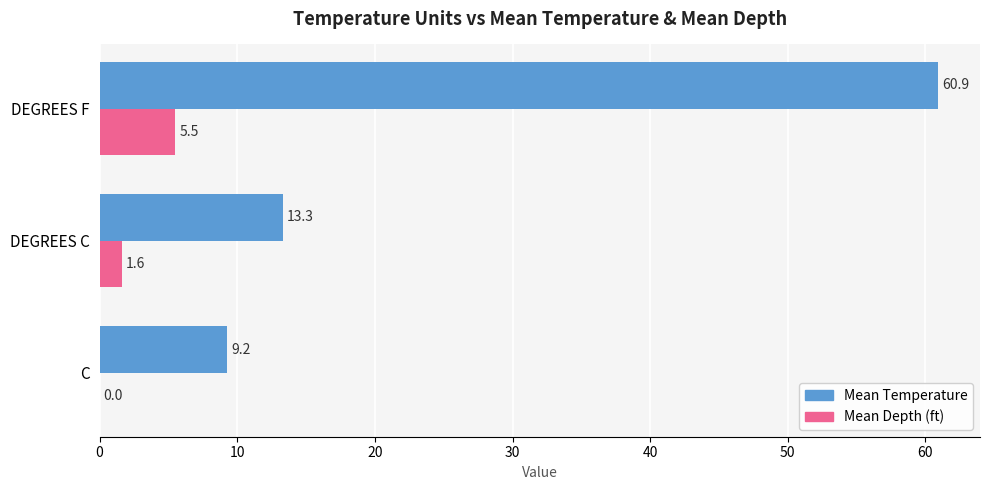

Which series has the largest total across all categories?

Mean Temperature